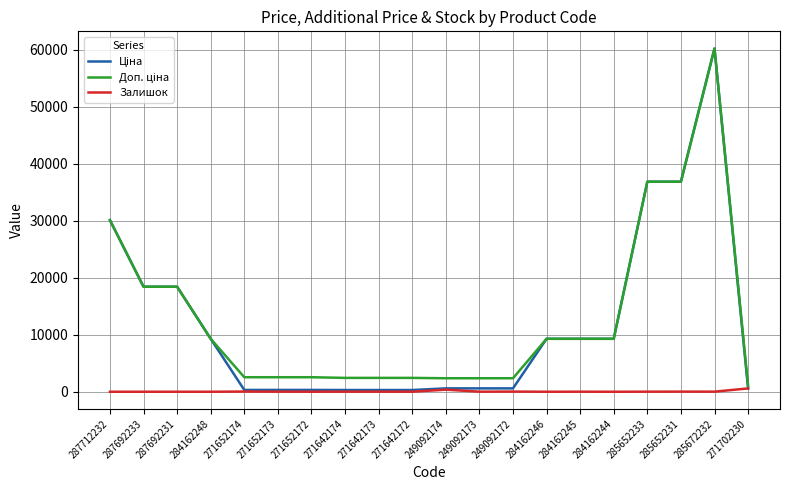

At which category is the sum across all series the highest?

285672232